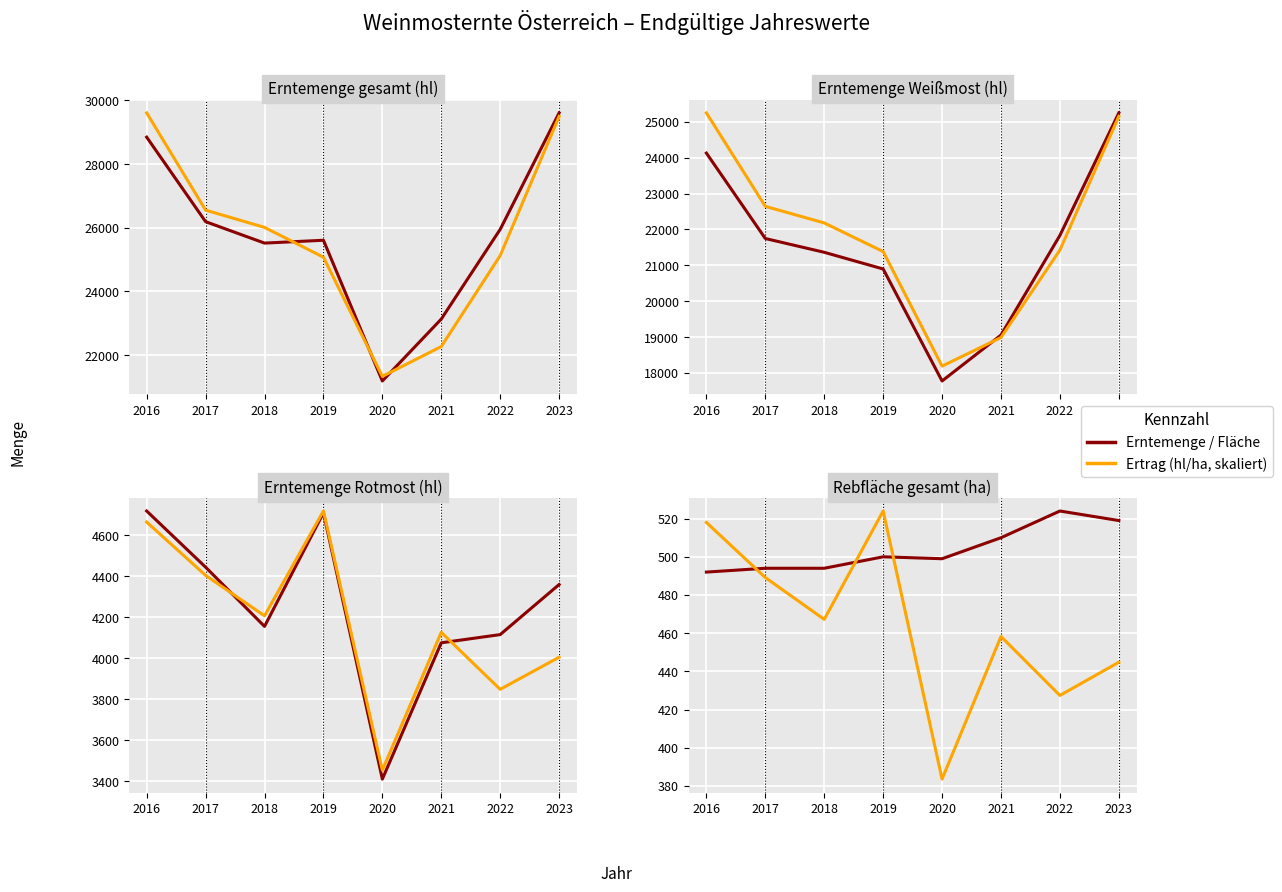

Is the value of Erntemenge Weißmost (hl) at 2016 greater than the value of Ertrag Rotmost (hl/ha) at 2023?

Yes